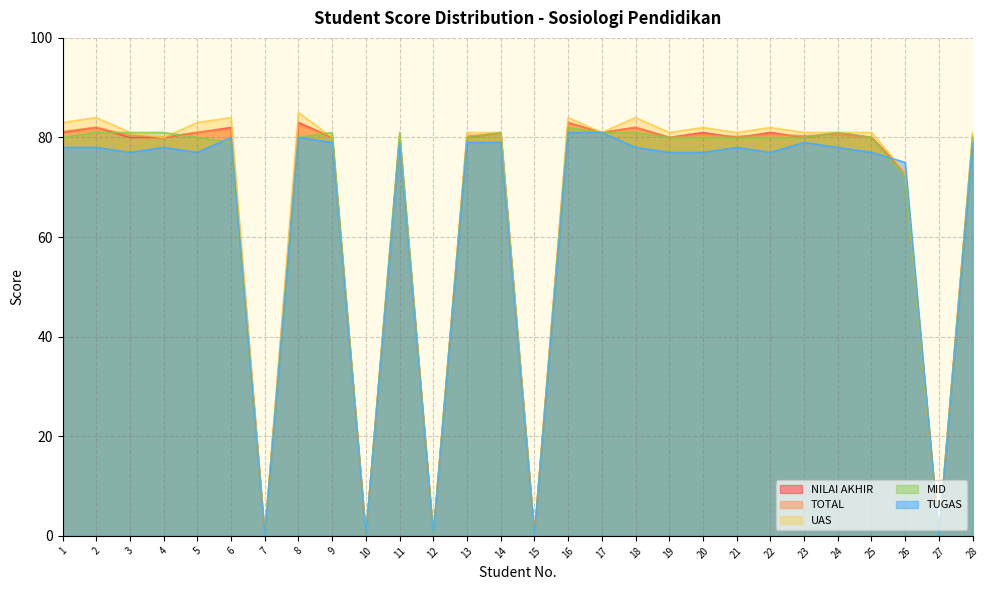

The value of UAS at 8 is 85.0. True or false?

True